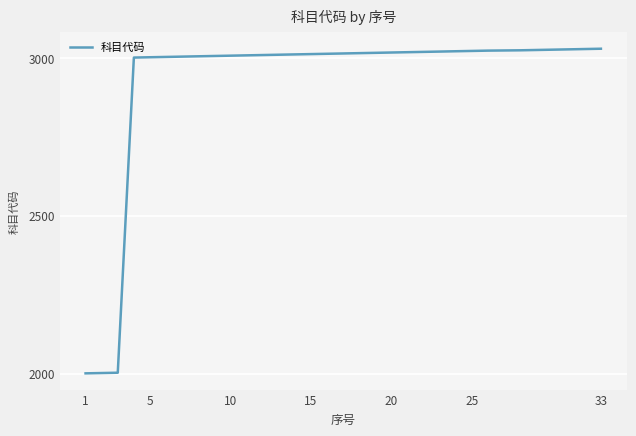

What is the difference between the maximum and minimum values?

1028